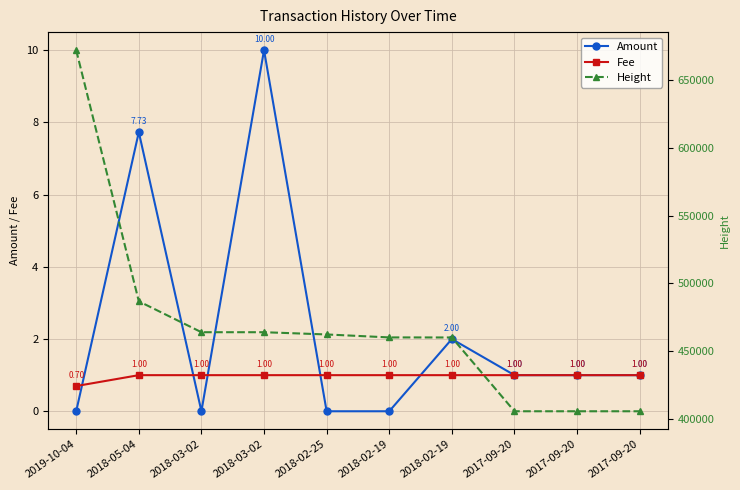

The Height series shows 254996.5 at 2018-03-02. True or false?

False